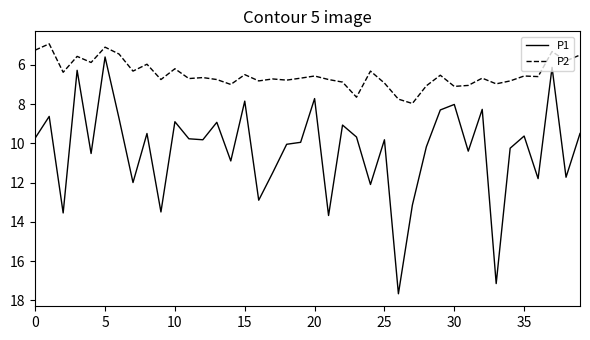

Which series has the largest total across all categories?

P1